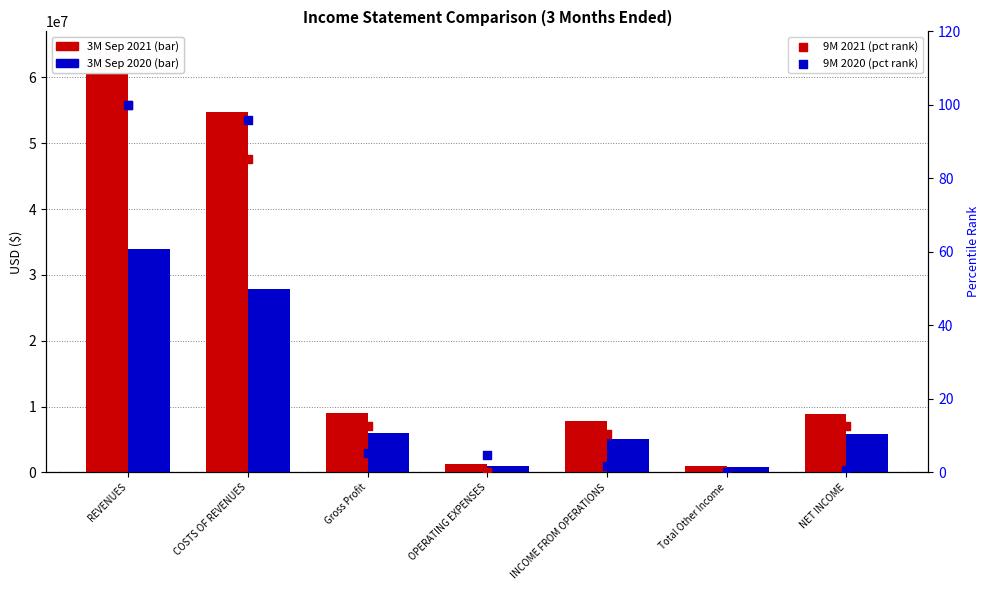

What are all the series names shown in the legend?

3M Sep 2021, 3M Sep 2020, 9M 2021 (pct rank), 9M 2020 (pct rank)